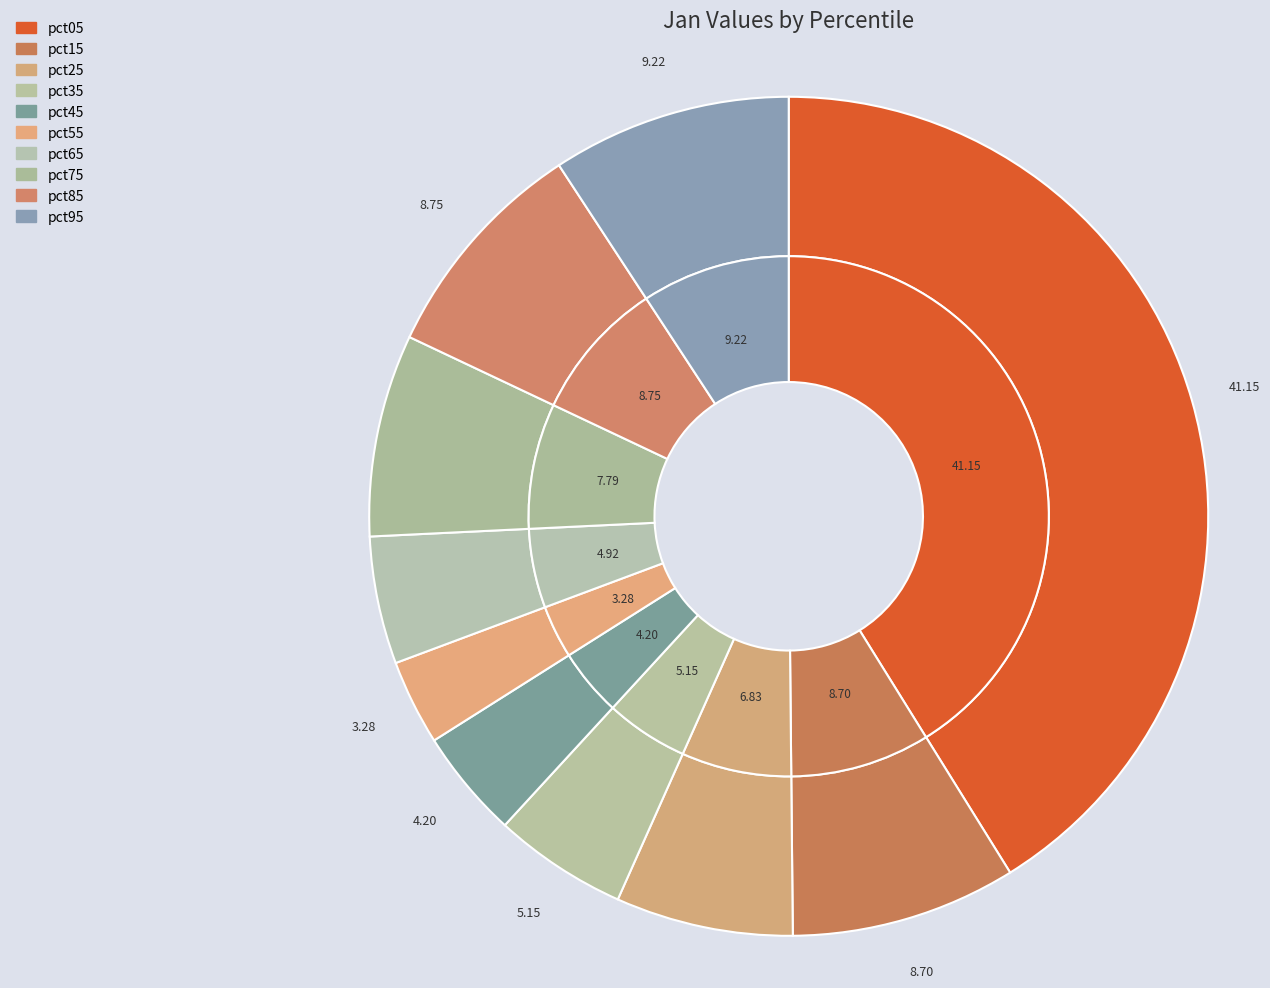

Is it true that pct85 is 1% of the pie?

False